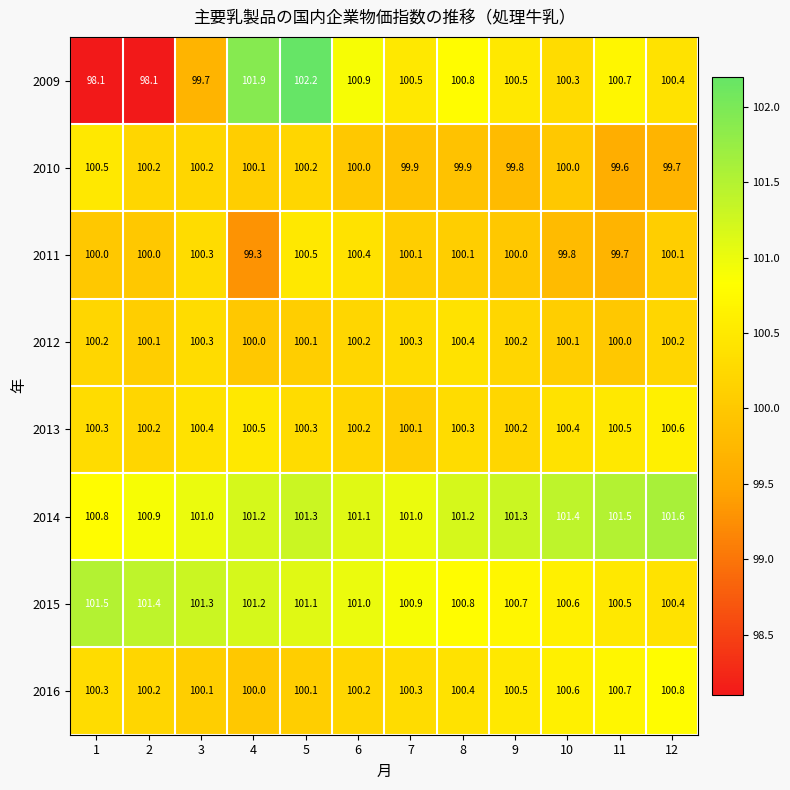

Which label corresponds to the largest value in the chart?

5